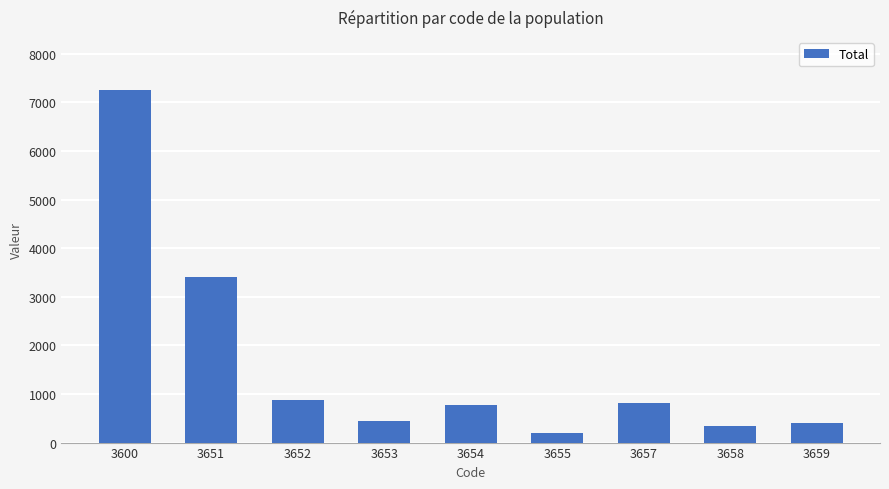

Reading left to right, list all the values displayed in this chart.

3600=7255	3651=3411	3652=870	3653=447	3654=772	3655=194	3657=810	3658=340	3659=411